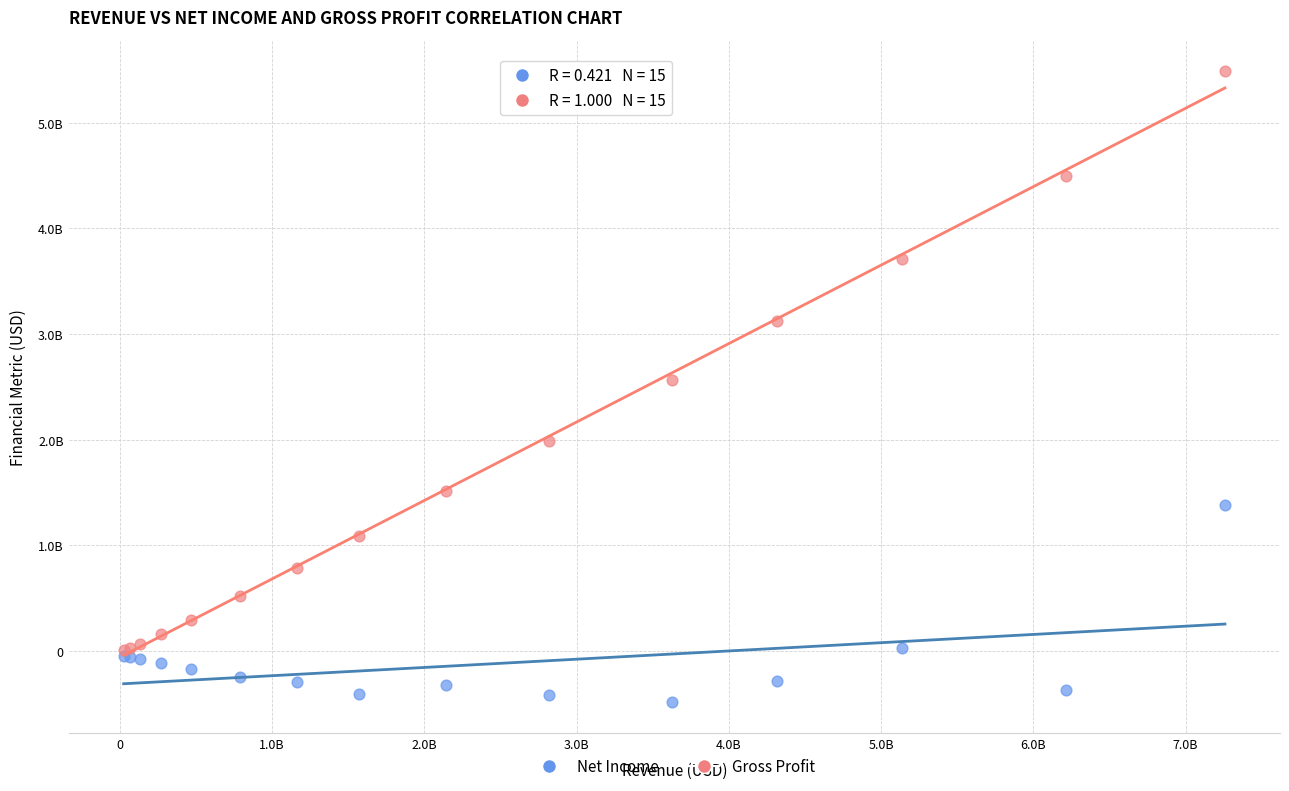

What are all the series names shown in the legend?

Net Income, Gross Profit